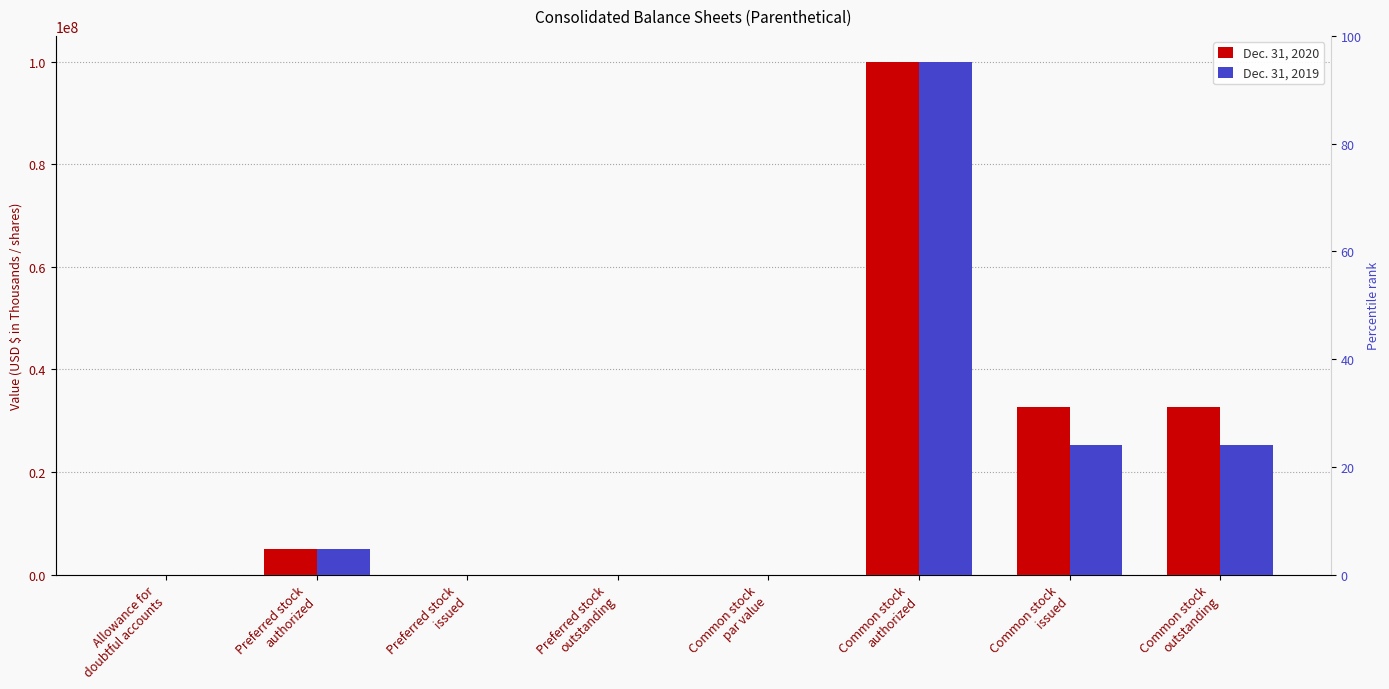

The Dec. 31, 2019 series shows 0 at Preferred stock
issued. True or false?

True